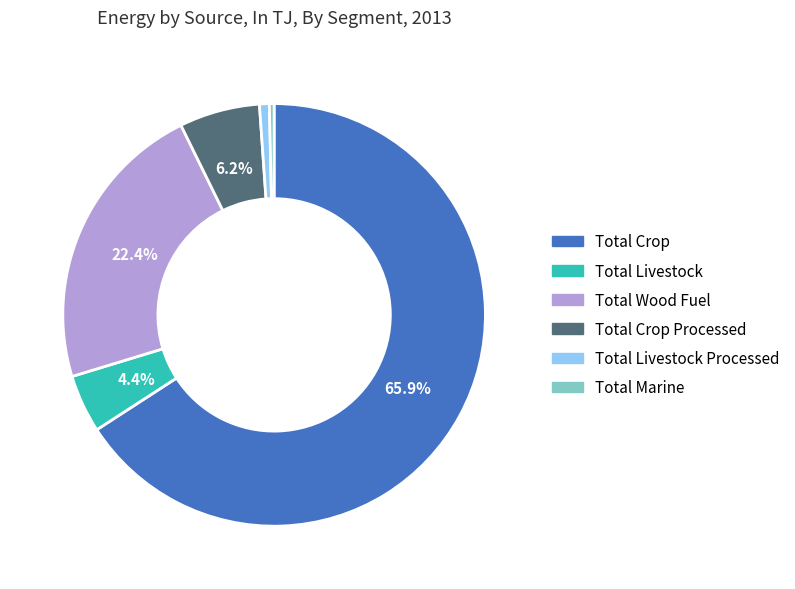

Is there a majority slice in this chart?

Yes